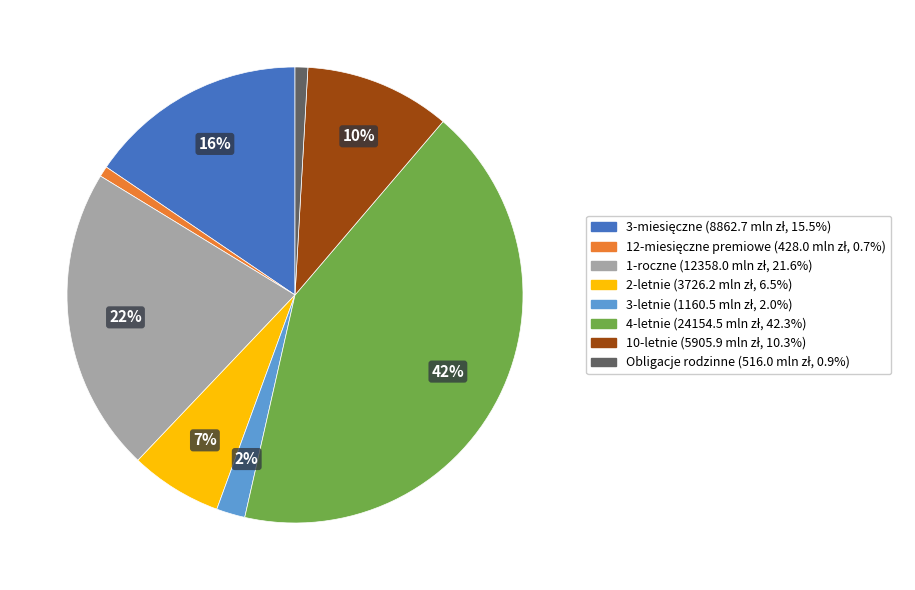

Do 3-letnie and 1-roczne together represent more than half of the pie?

No